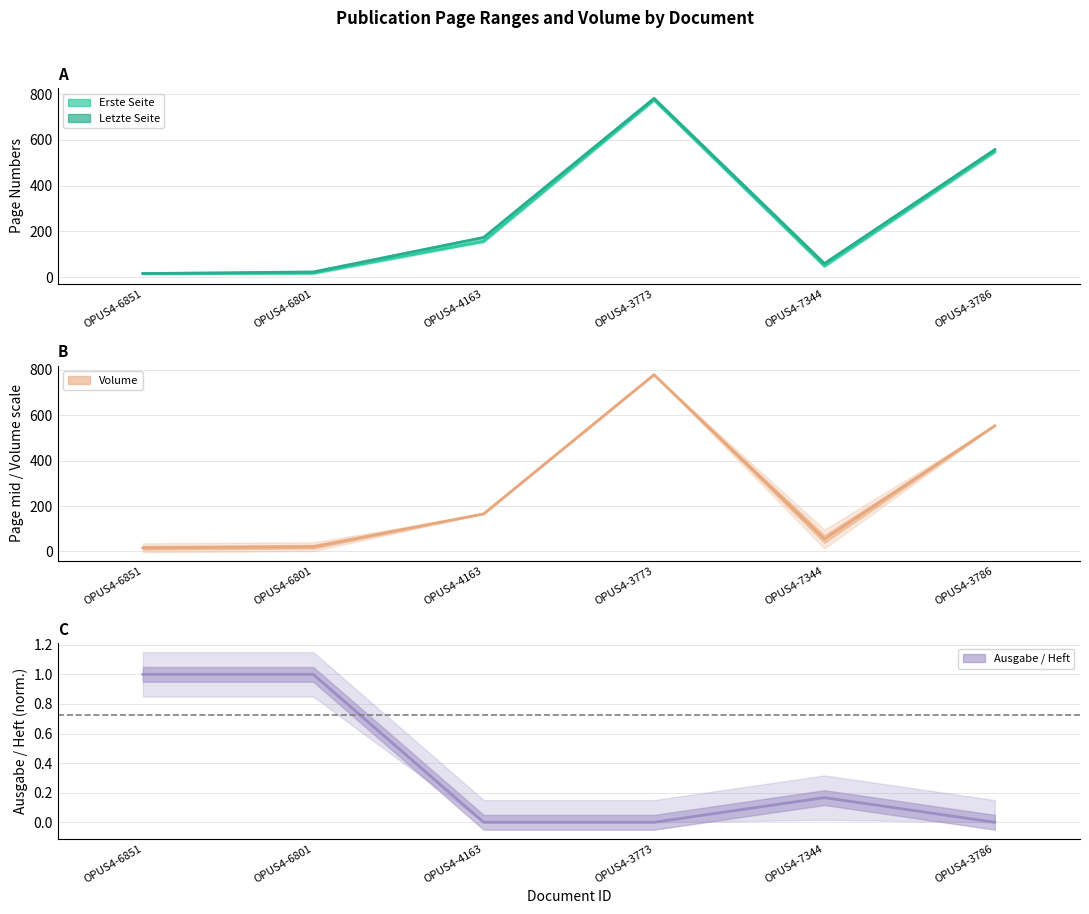

What is the difference between the Ausgabe / Heft line values at OPUS4-6801 and OPUS4-4163?

1.0